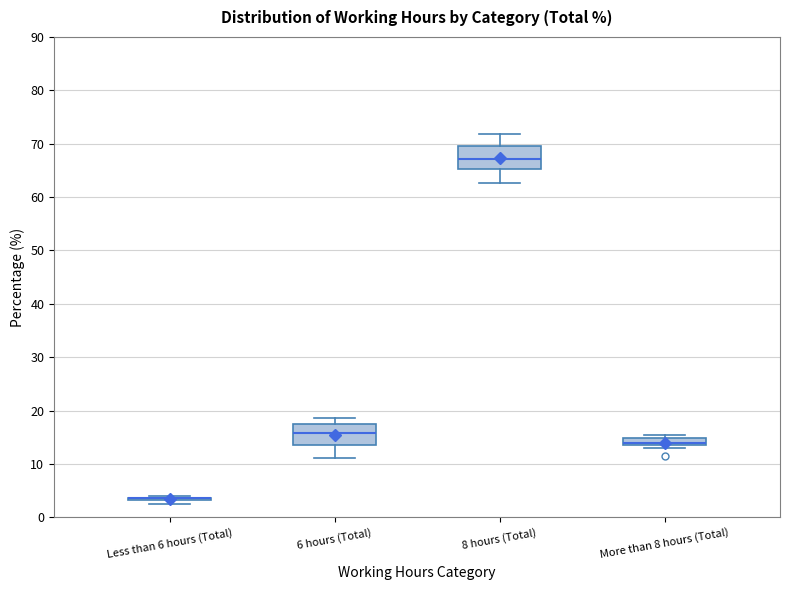

Where is the lower edge of the box for More than 8 hours (Total) on the y-axis? The values are not printed on the chart, so give them approximately, as read against the axis.

14